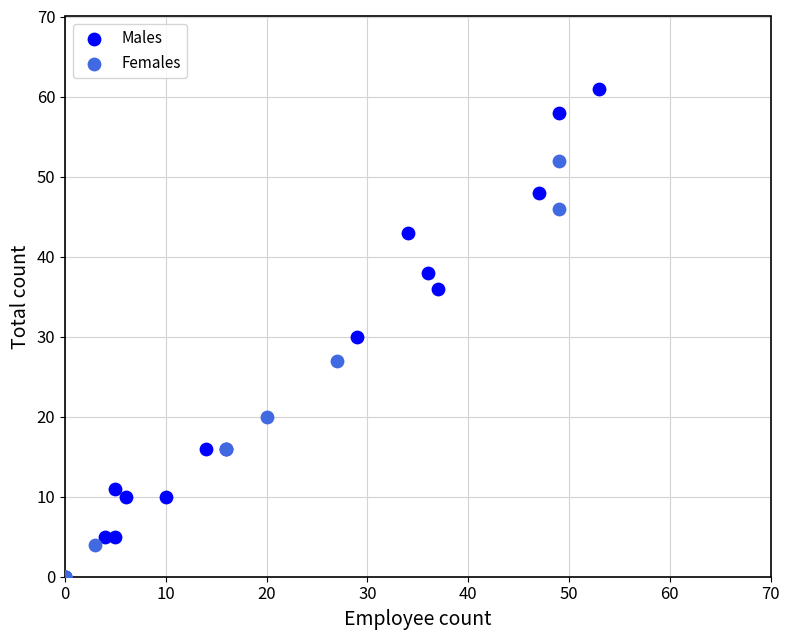

Which series has the widest spread of Y values?

Males